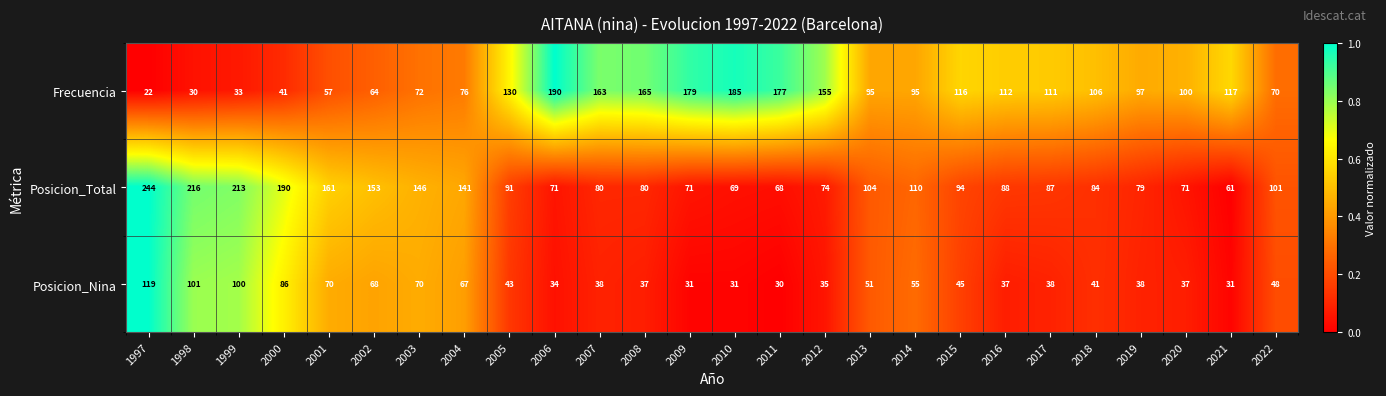

Which category has the highest value in the Frecuencia series?

2006